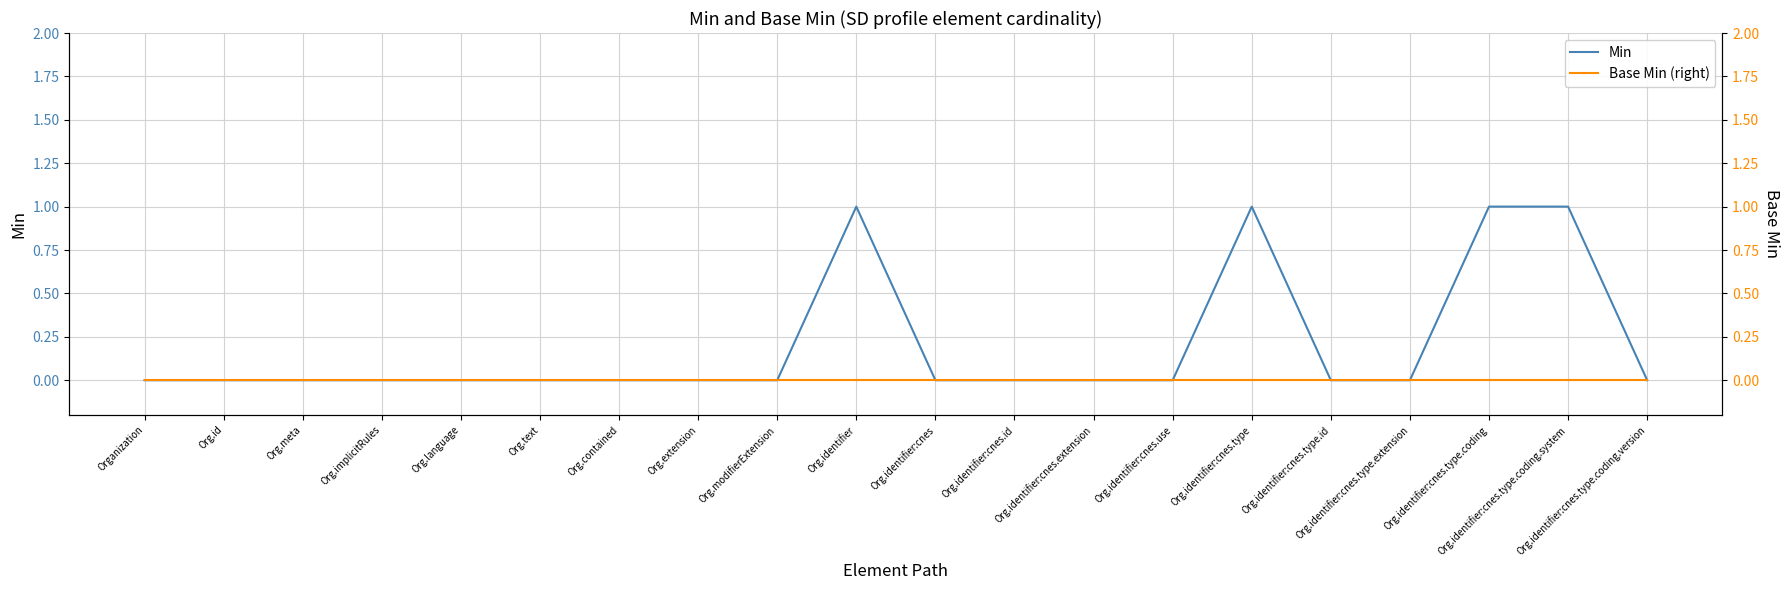

What is the total value across all series at Org.identifier:cnes.type.coding.system?

1